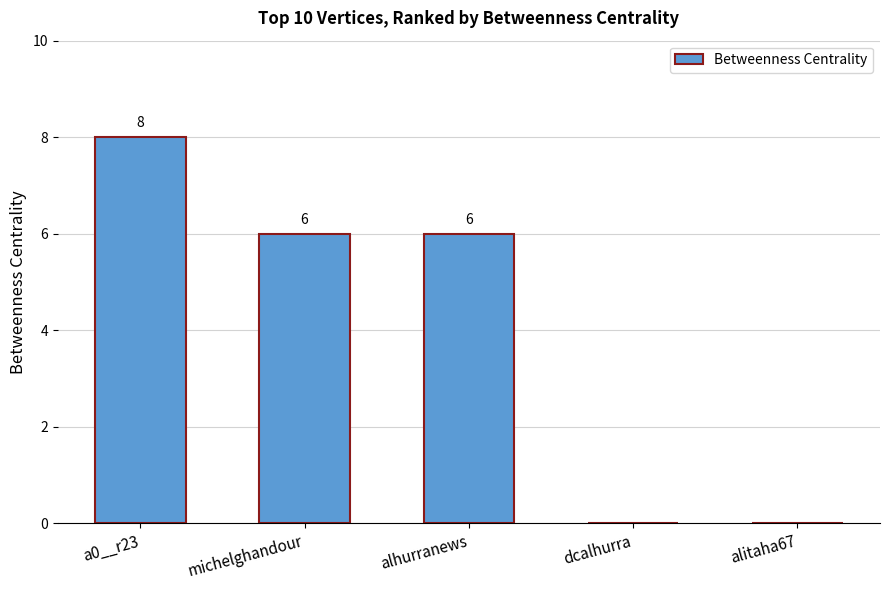

What is the difference between the values at dcalhurra and a0__r23?

8